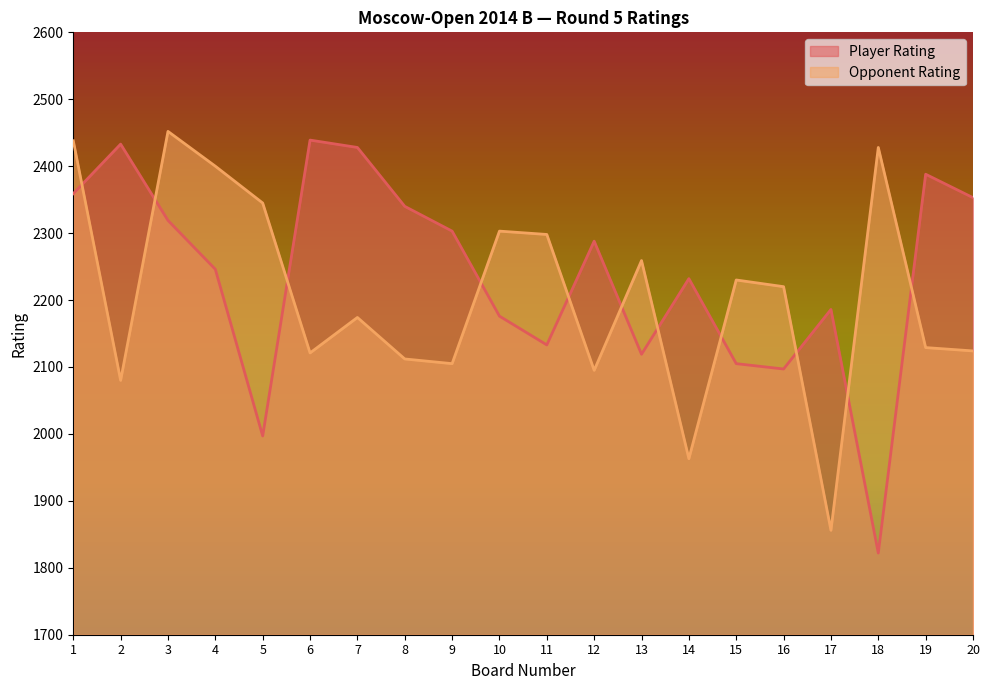

In Player Rating, how many points are higher than both neighbors (excluding endpoints)?

6